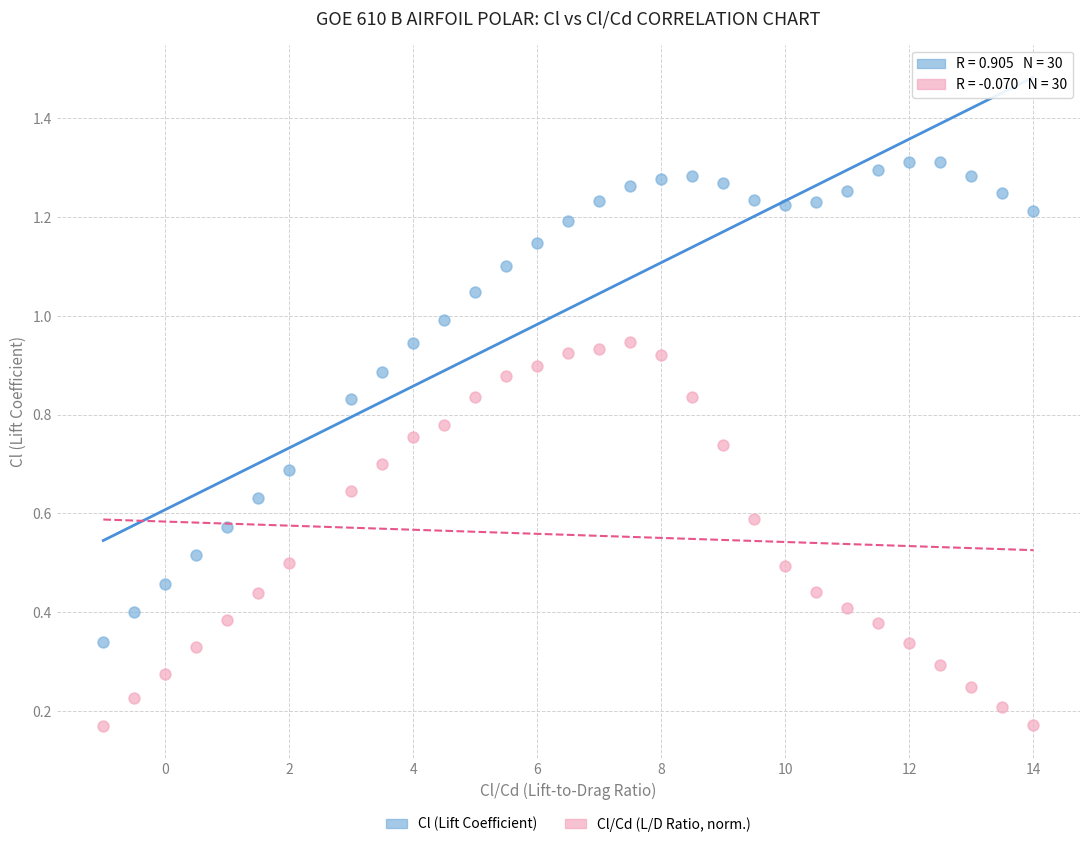

Across all data points, what is the range of X values (max minus min)?

15.0